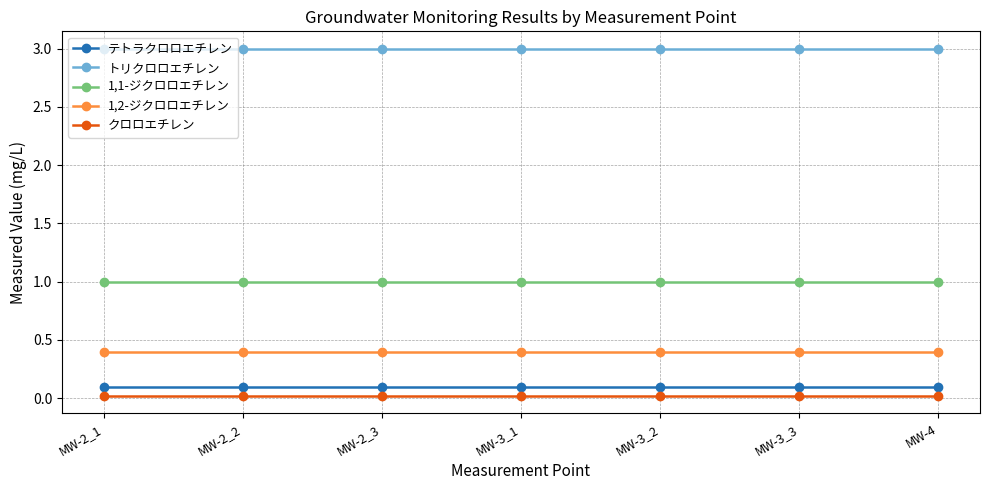

Which series has the largest total across all categories?

トリクロロエチレン